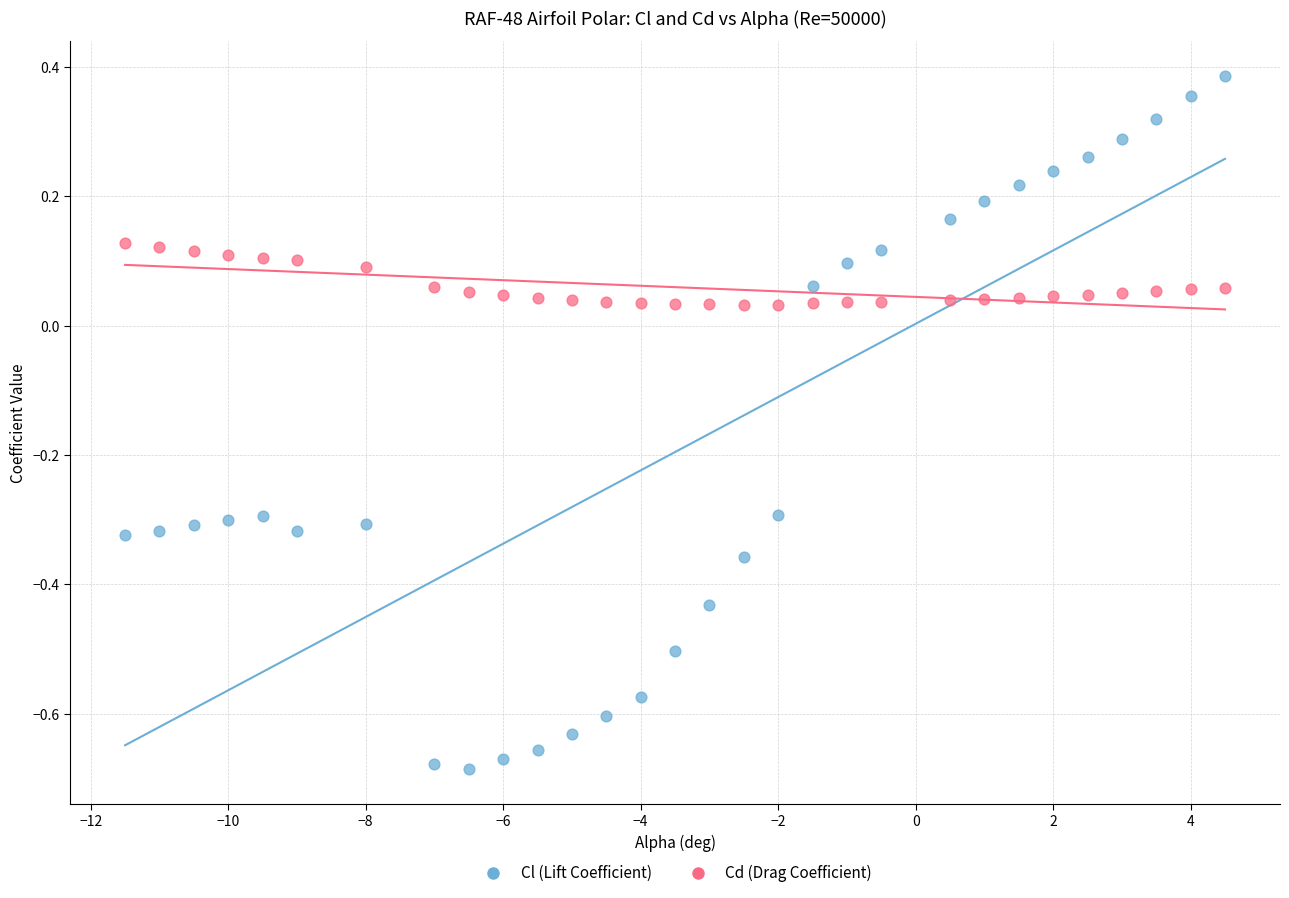

Which series contains the lowest Y value?

Cl (Lift Coefficient)